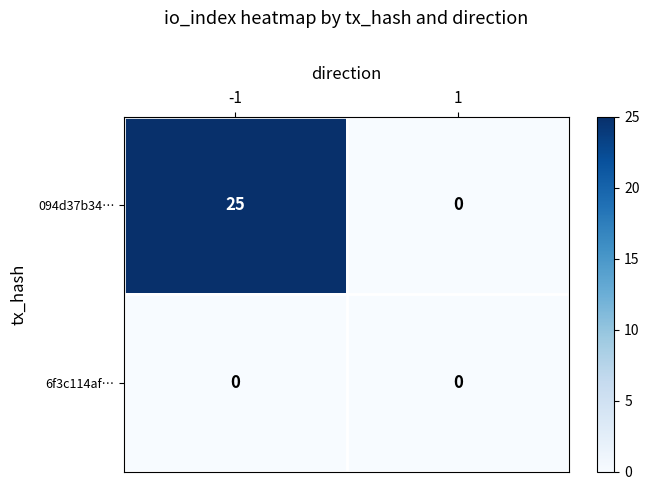

Which series has the largest total across all categories?

094d37b34…